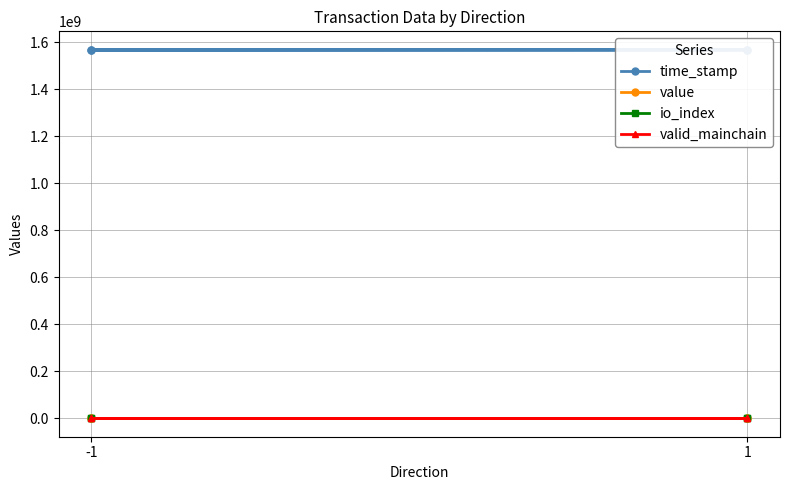

List the series in order of their peak value, lowest first.

valid_mainchain, io_index, value, time_stamp